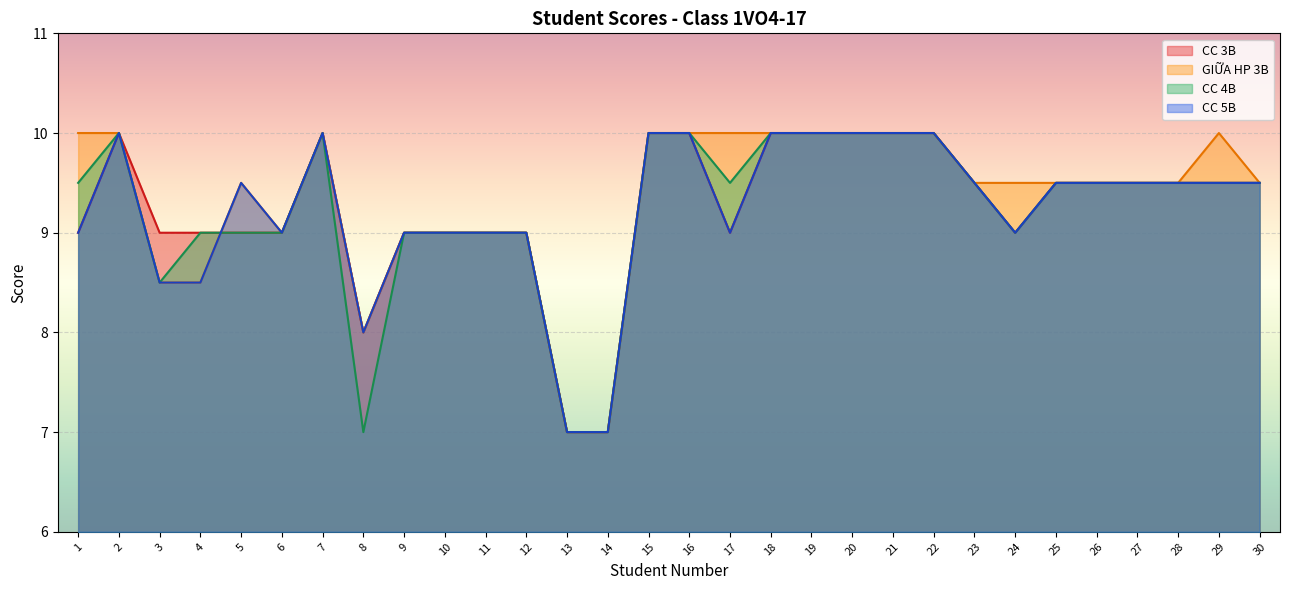

Where is GIỮA HP 3B nearest to the value 8?

8